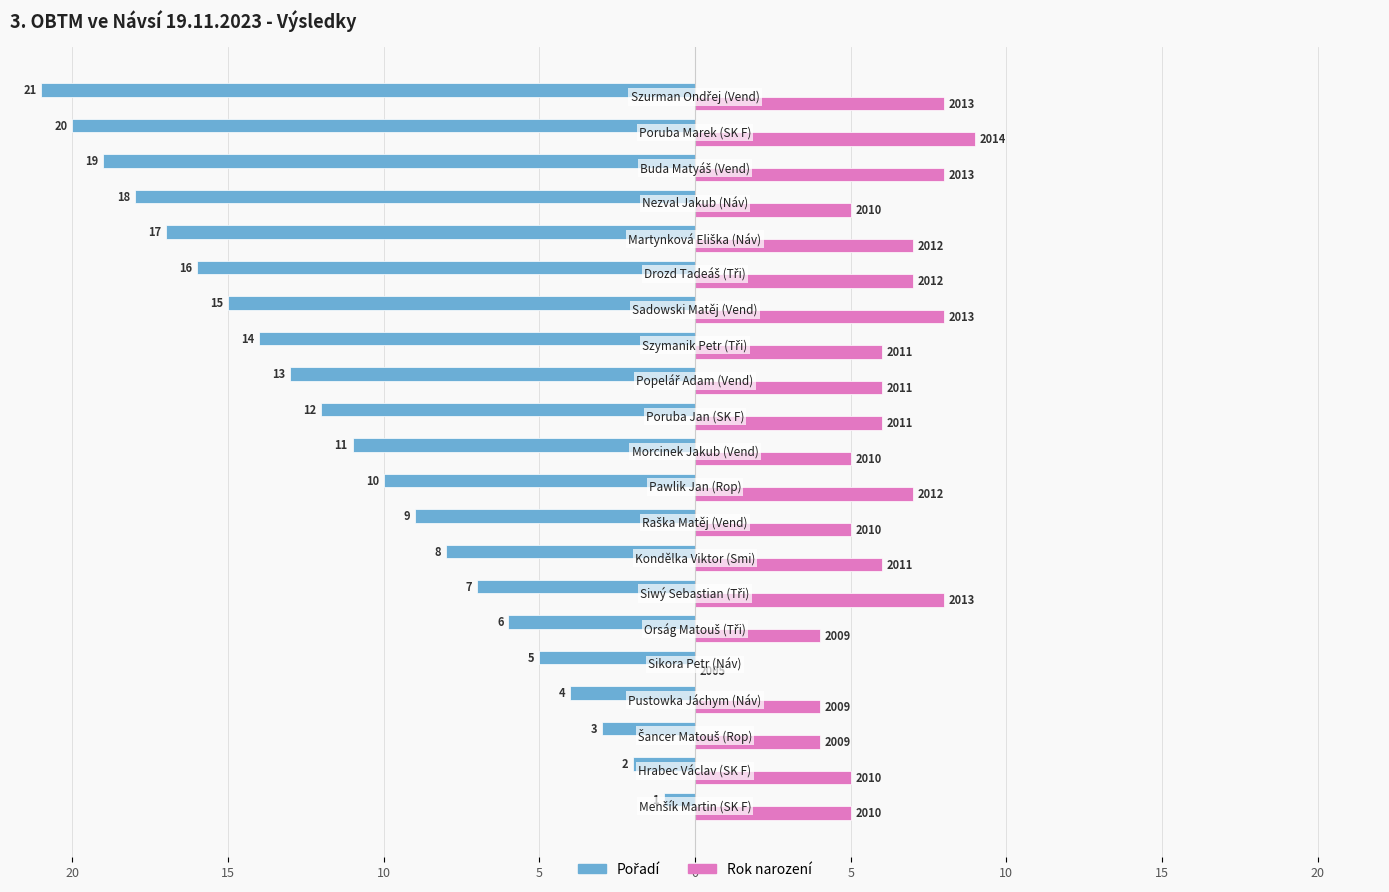

How many bars are there in each group?

2